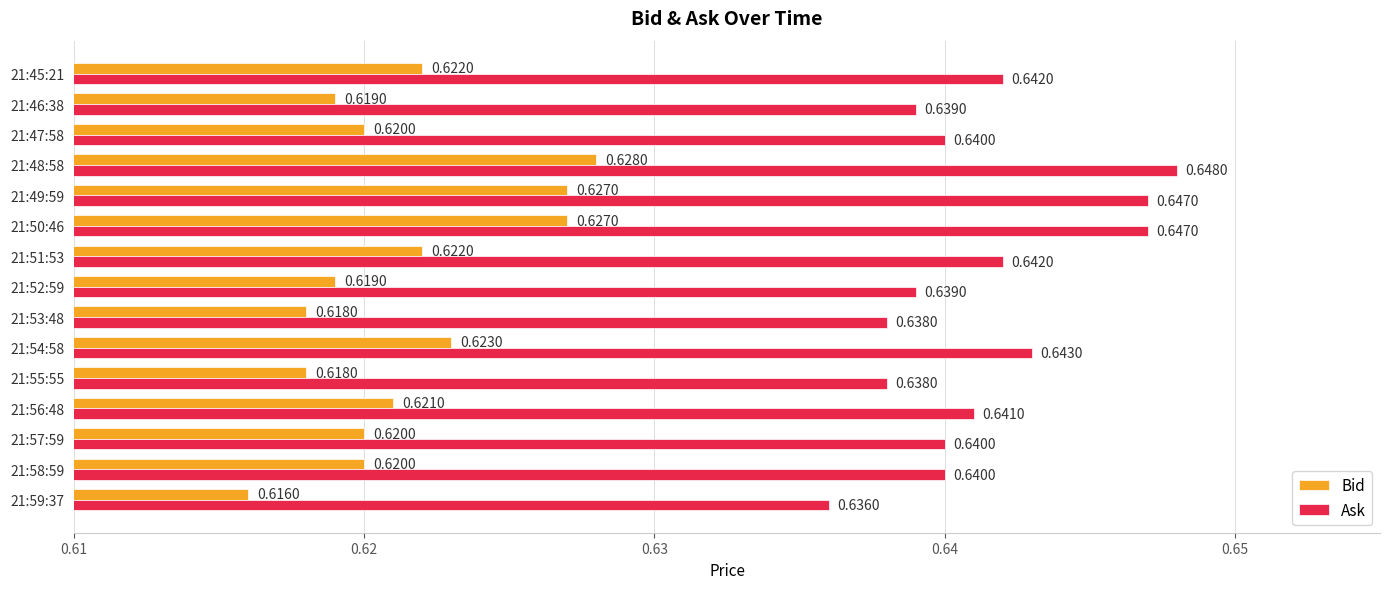

What is the total value across all series at 21:48:58?

1.3